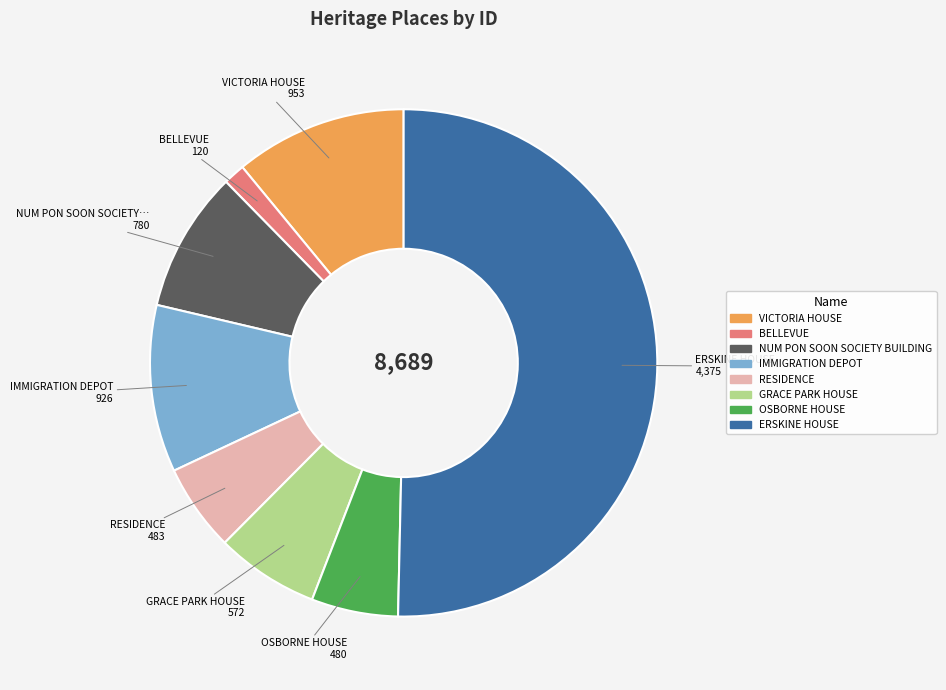

Which slice is the smallest?

BELLEVUE